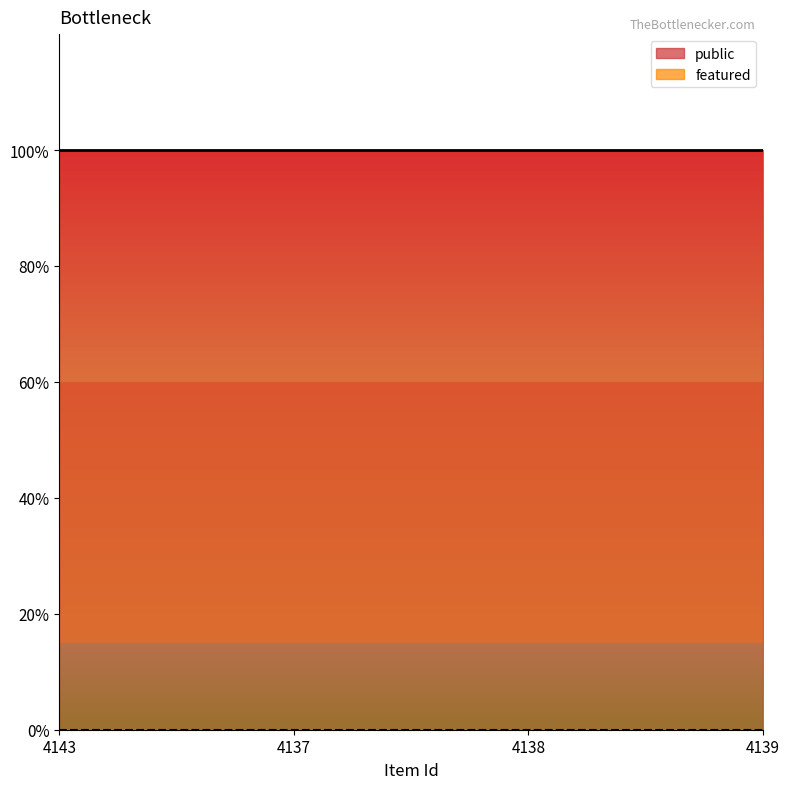

Does the chart display data point markers on the line(s)?

No